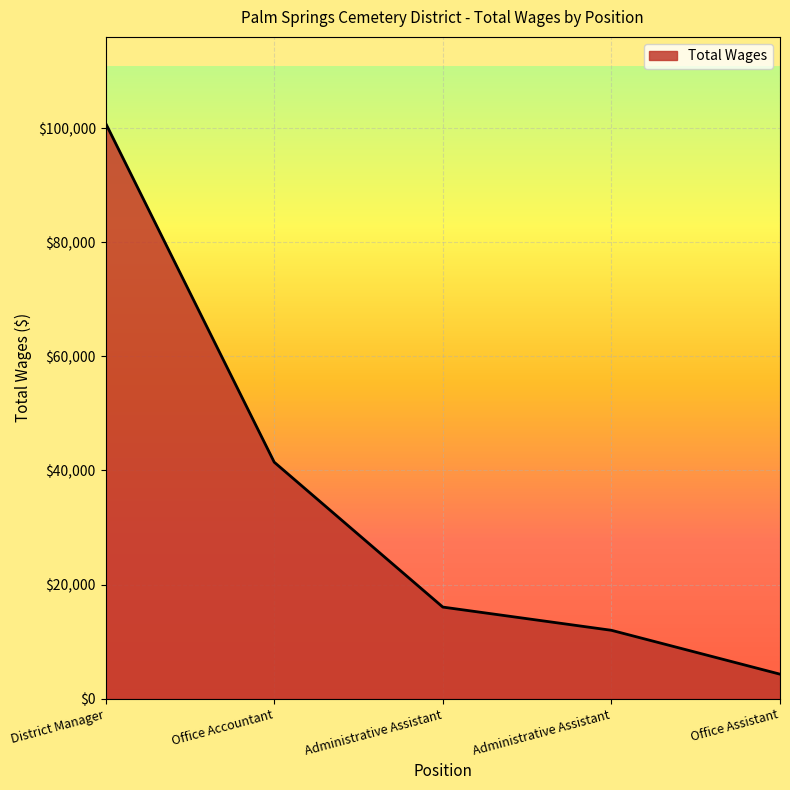

Reading left to right, extract all data points from this chart.

100858	41447	16043	11974	4284